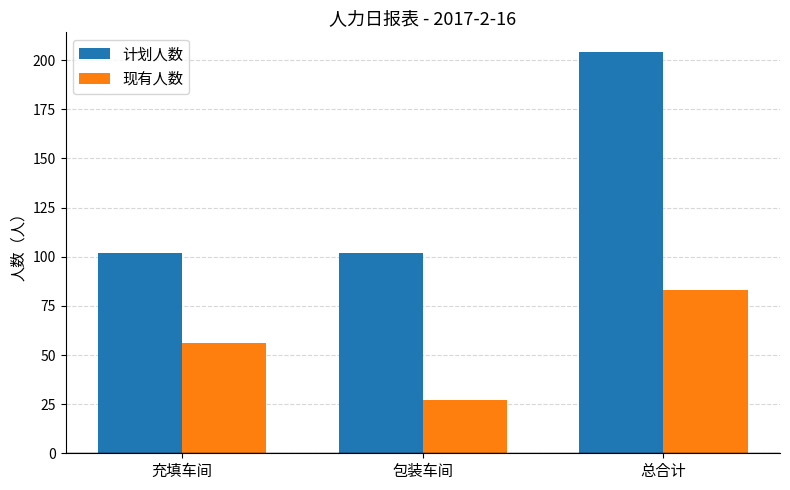

How many bars are there in each group?

2